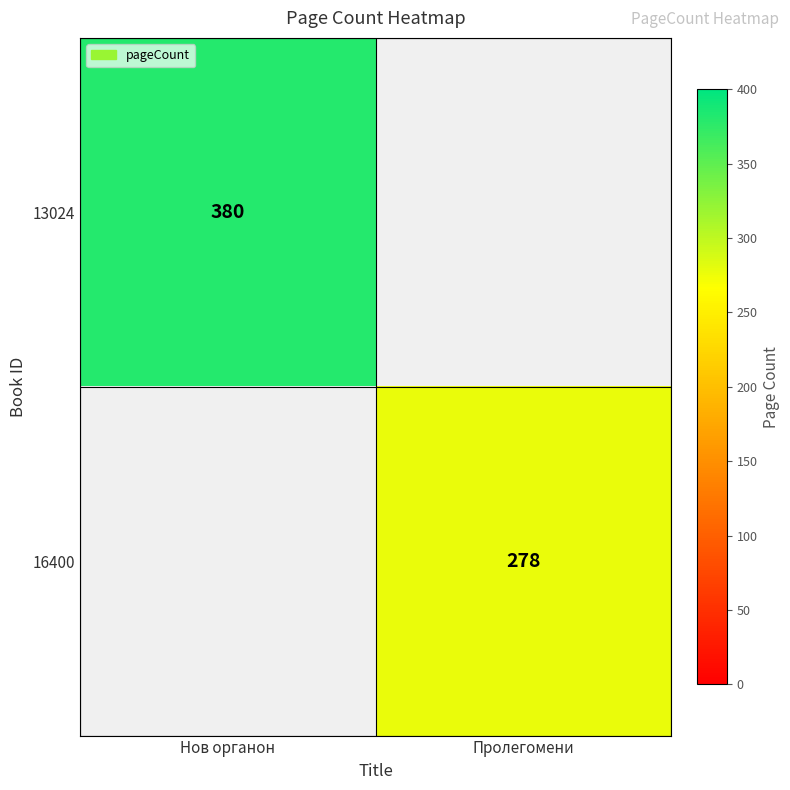

Is it true that 13024 equals 380 at Нов органон?

True